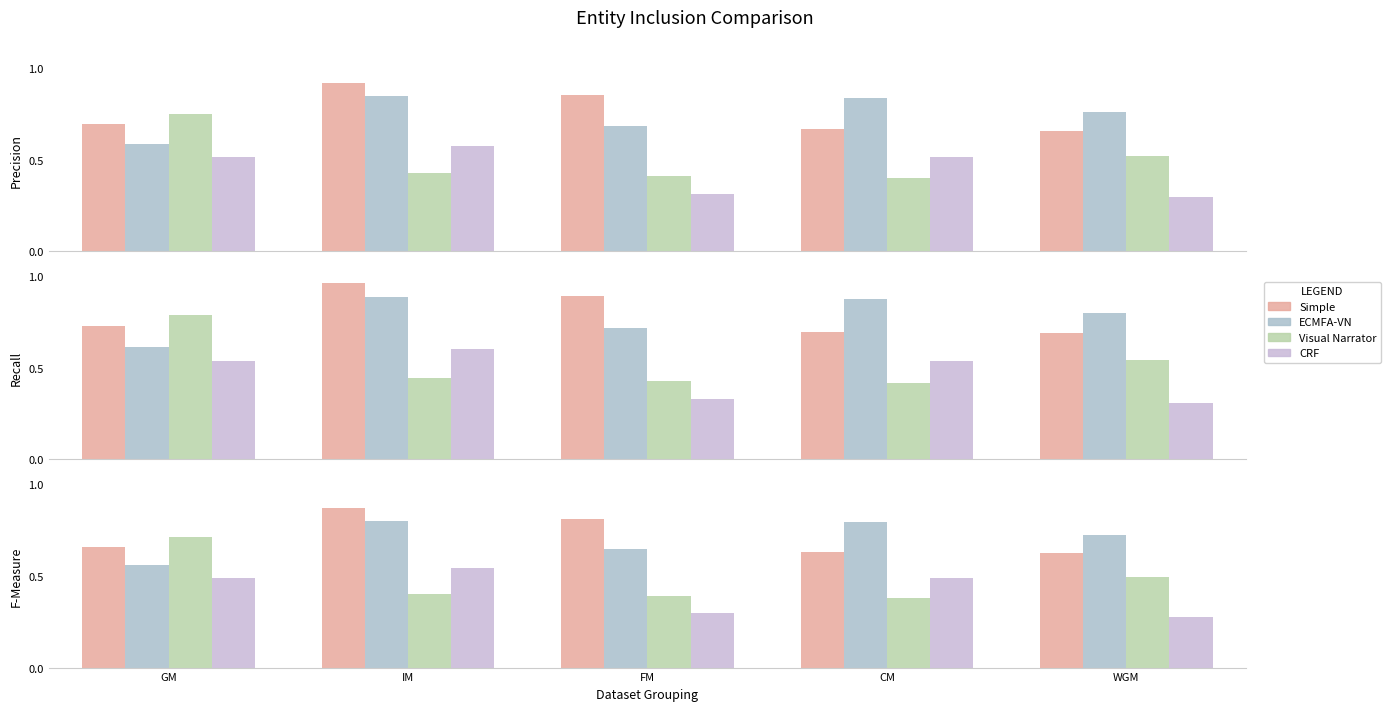

The Simple series shows 0.7 at GM. True or false?

True